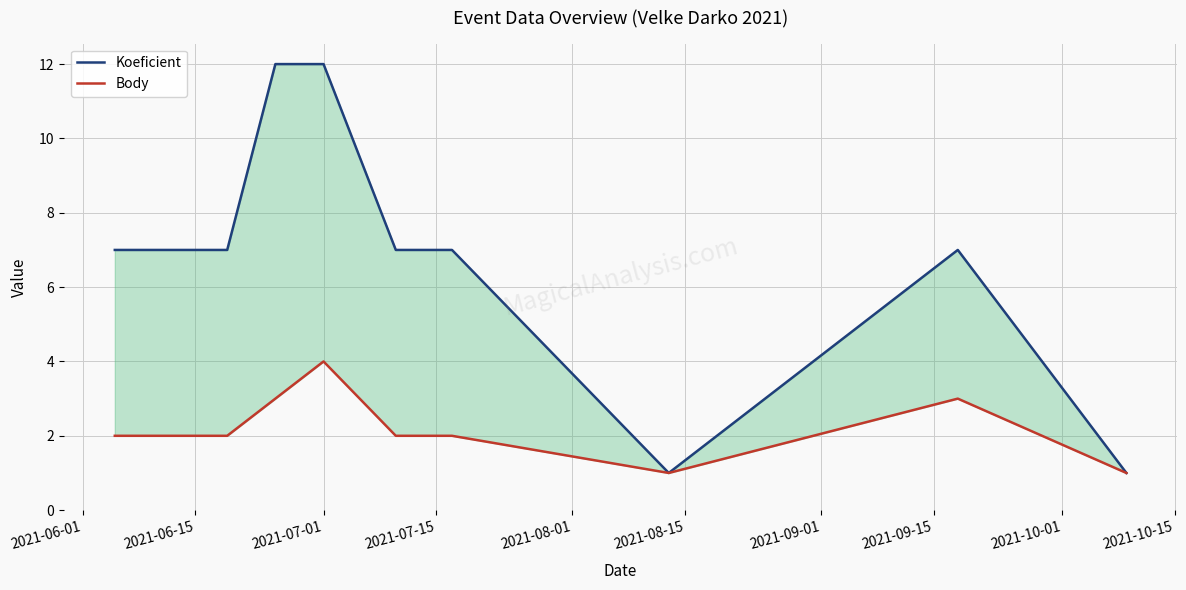

At 2021-08-01, list the series in order from smallest to largest.

Body, Koeficient